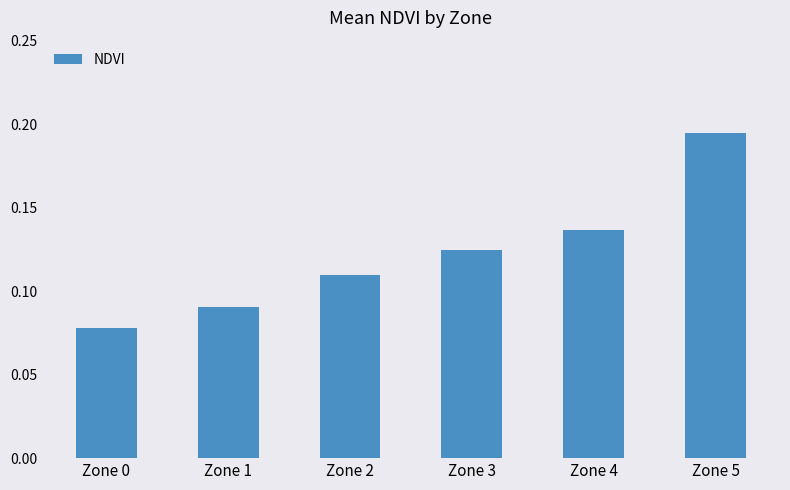

Which category has the lowest value across all series?

Zone 0